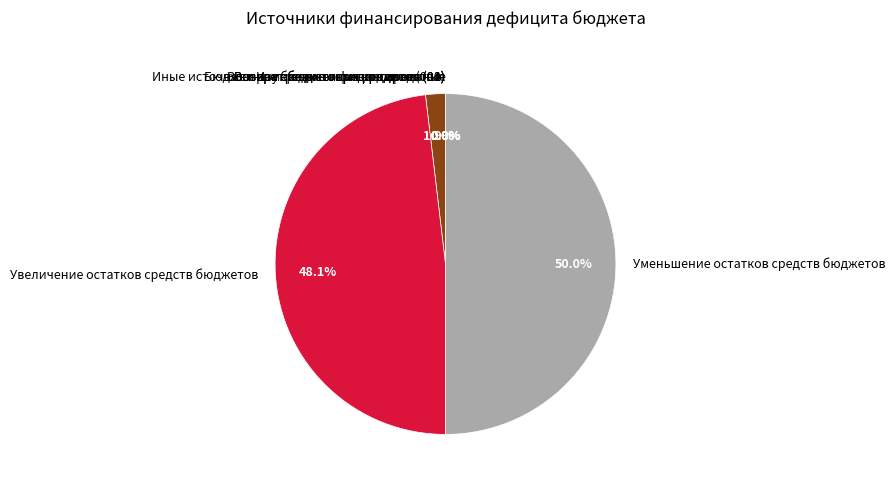

Does Увеличение остатков средств бюджетов account for over 50% of the chart?

No